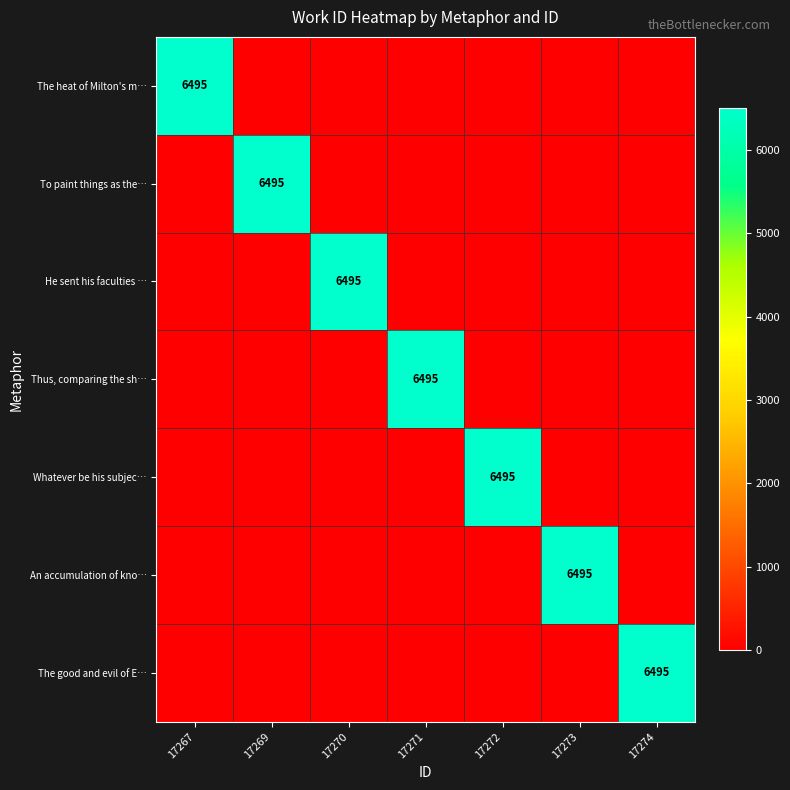

Is the value of To paint things as the… at 17271 greater than the value of Whatever be his subjec… at 17272?

No